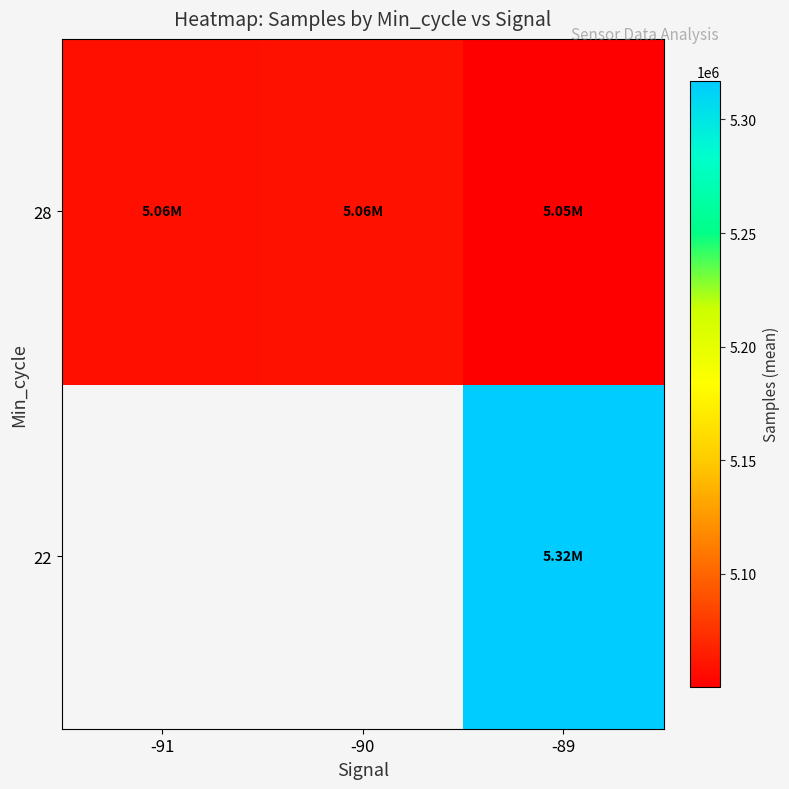

At which category is the sum across all series the highest?

-89